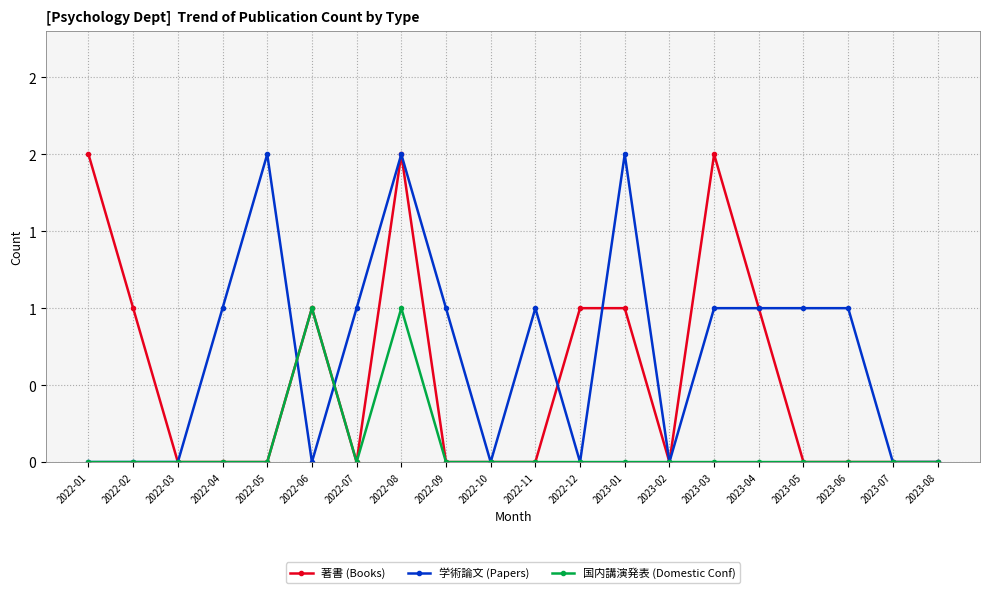

True or false: 学術論文 (Papers) has more than 2 points higher than both neighbors.

True